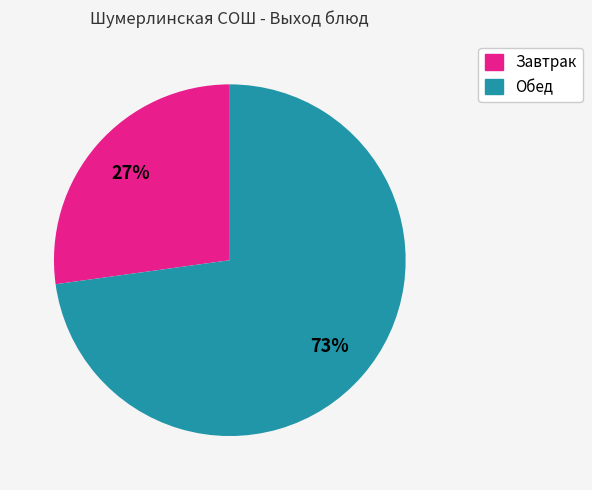

How many segments does this pie chart have?

2